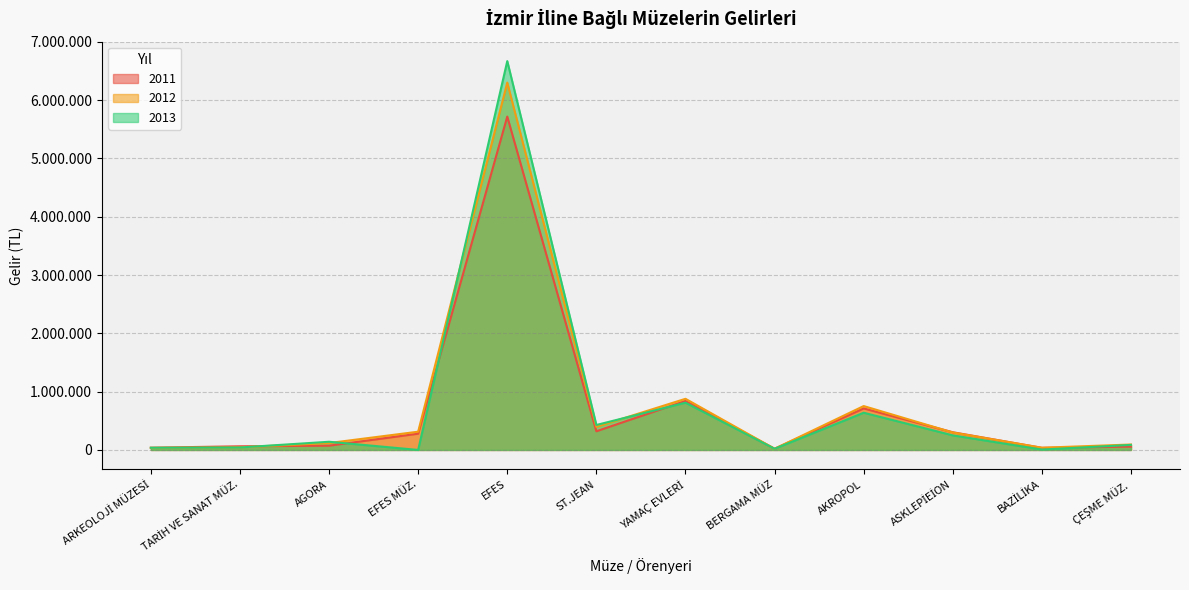

At which label does 2013 reach its minimum?

EFES MÜZ.